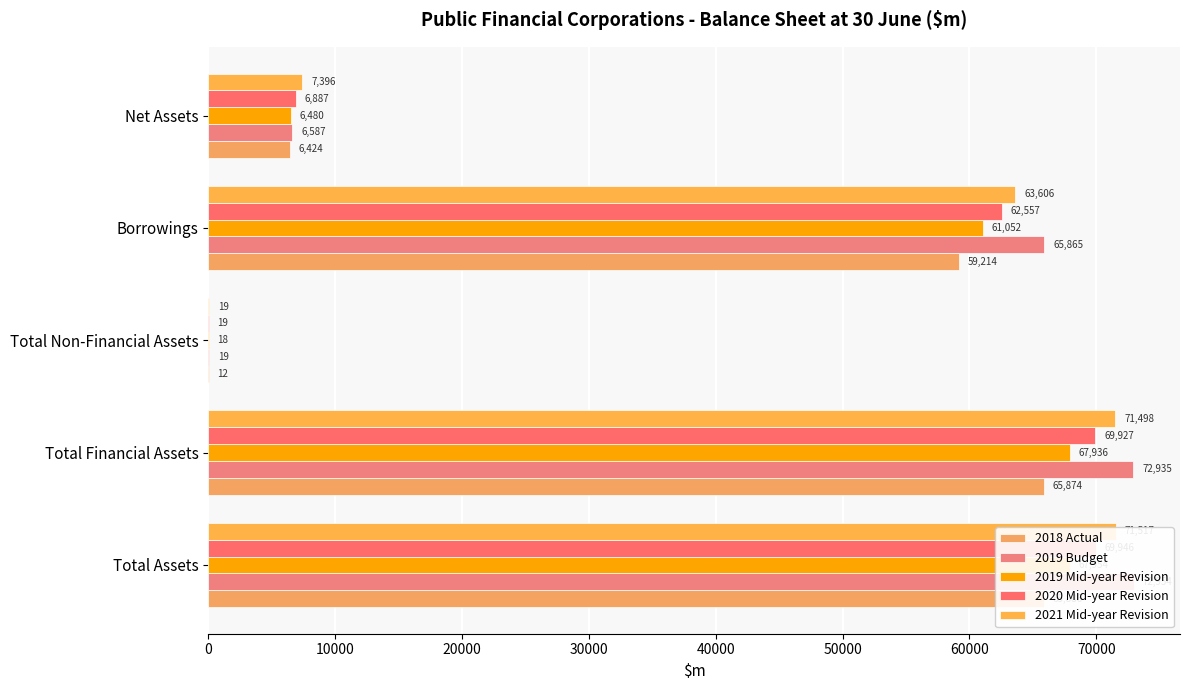

How many groups of bars are there?

5